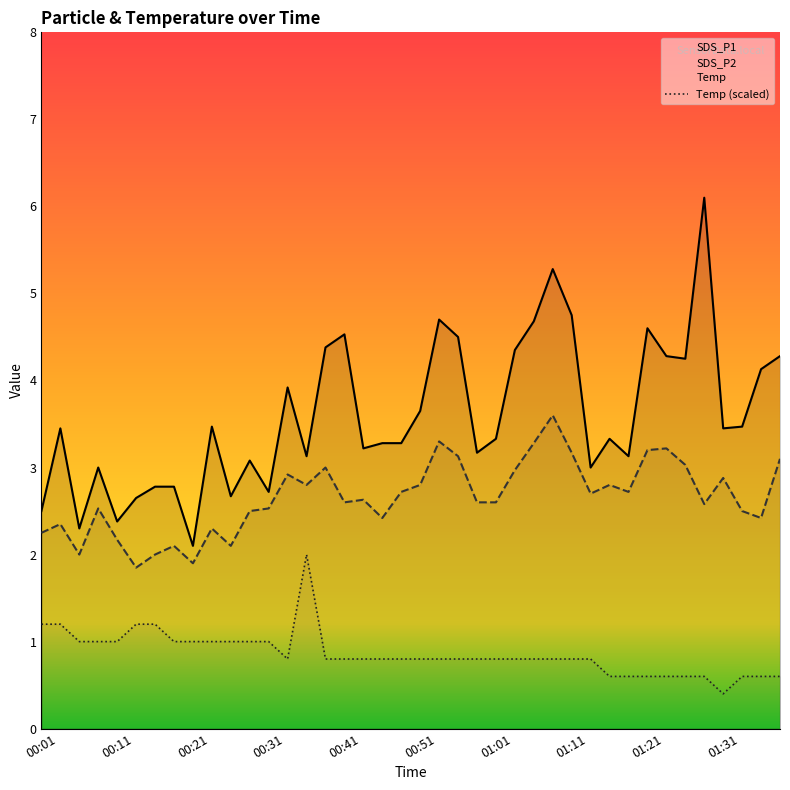

True or false: Temp (scaled) and SDS_P1 cross at least once.

False